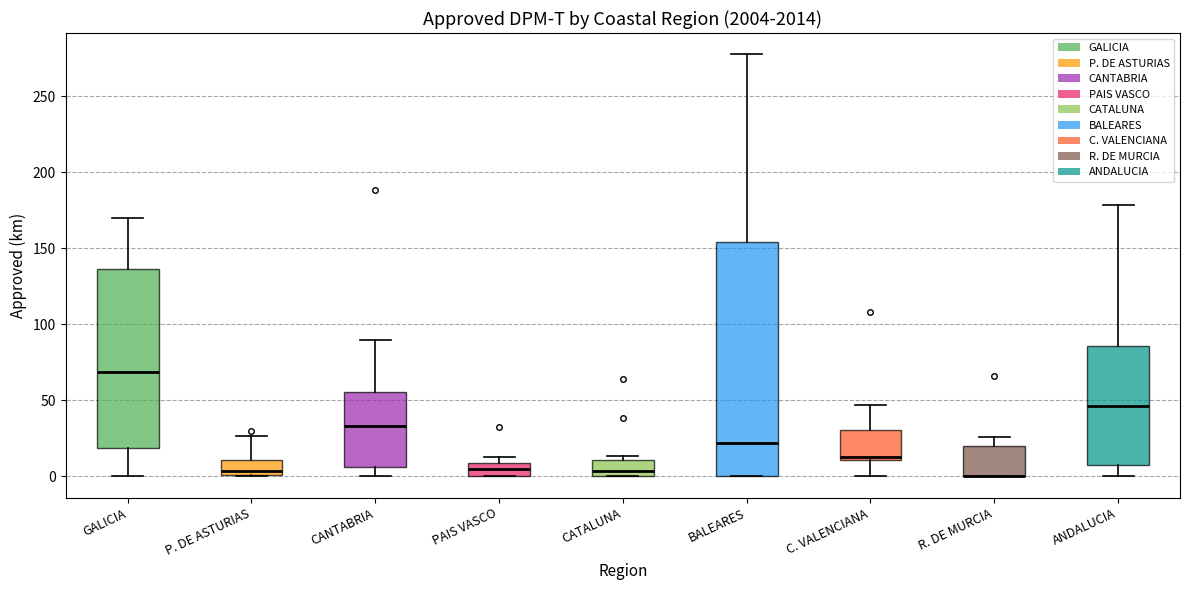

Which box is the tallest, from its lower edge to its upper edge?

BALEARES